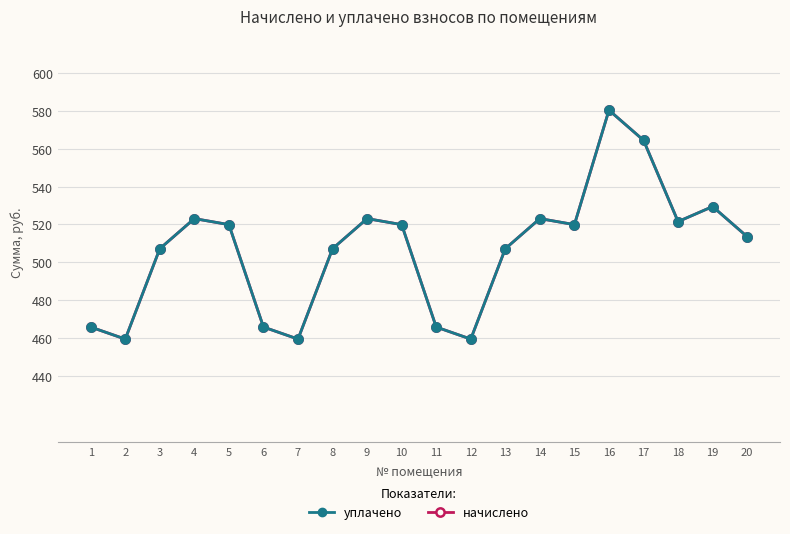

True or false: начислено and уплачено intersect in this chart.

False